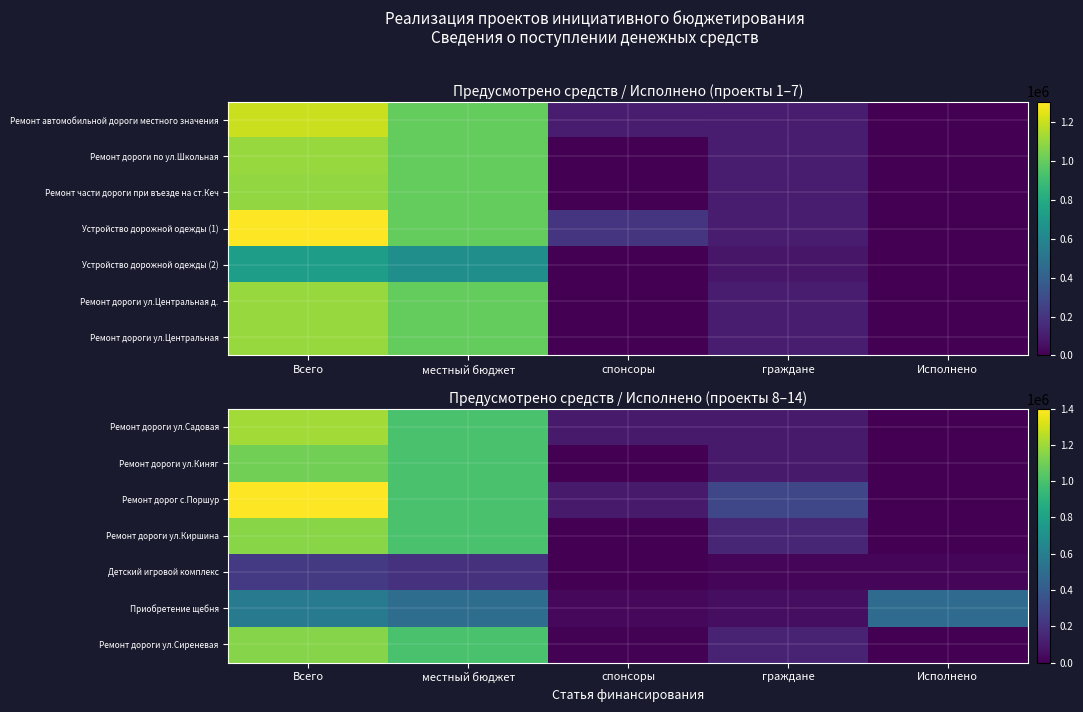

What is the highest value of the Ремонт дороги ул.Киняг series?

1103398